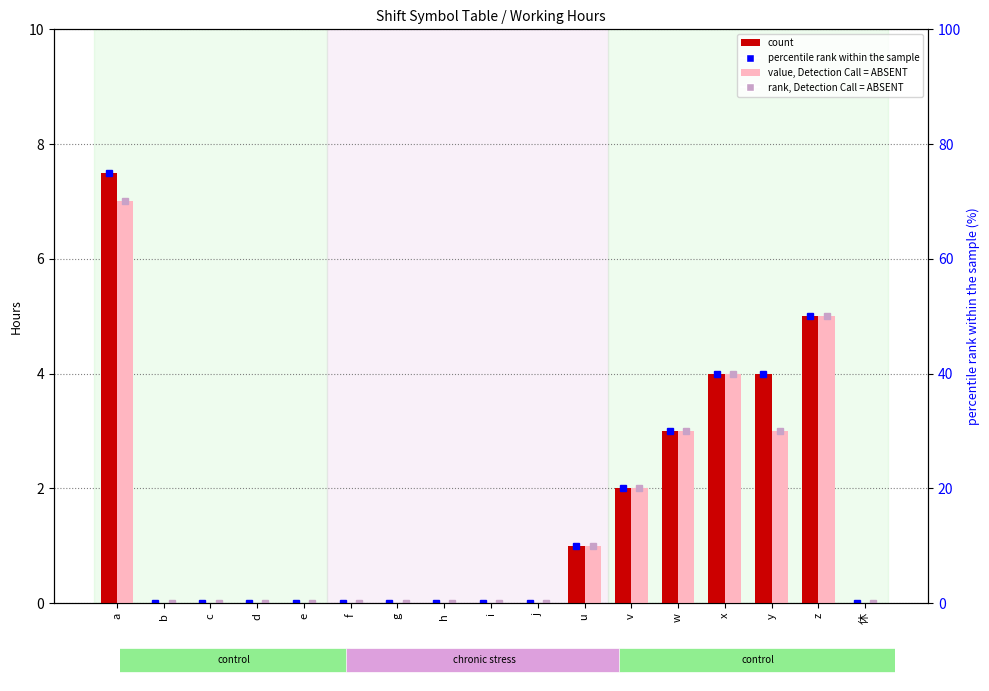

What are all the series names shown in the legend?

count, value, Detection Call = ABSENT, percentile rank within the sample, rank, Detection Call = ABSENT